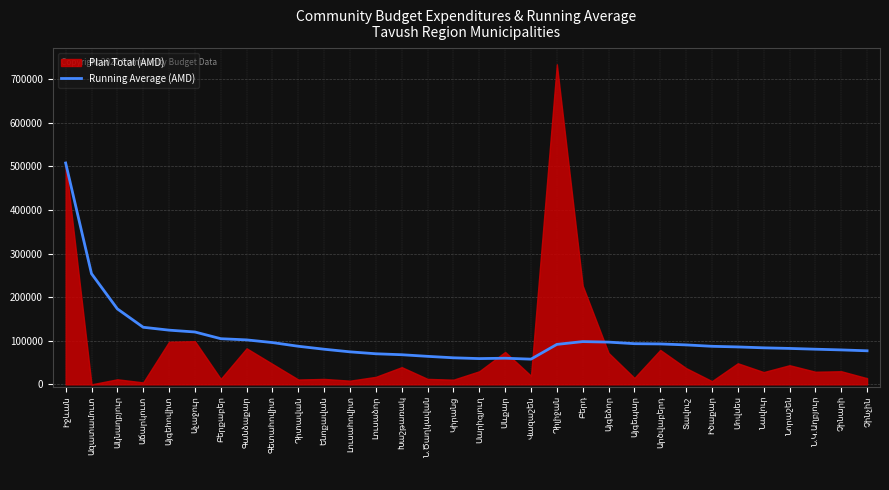

Does the chart have visible grid lines?

Yes